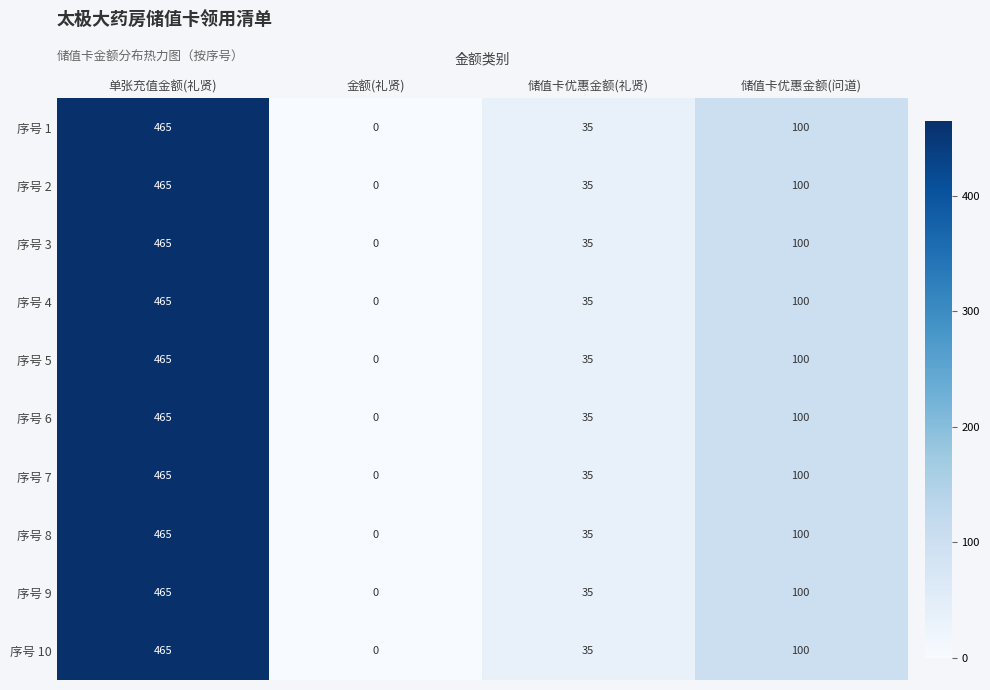

At which category is the sum across all series the highest?

单张充值金额(礼贤)